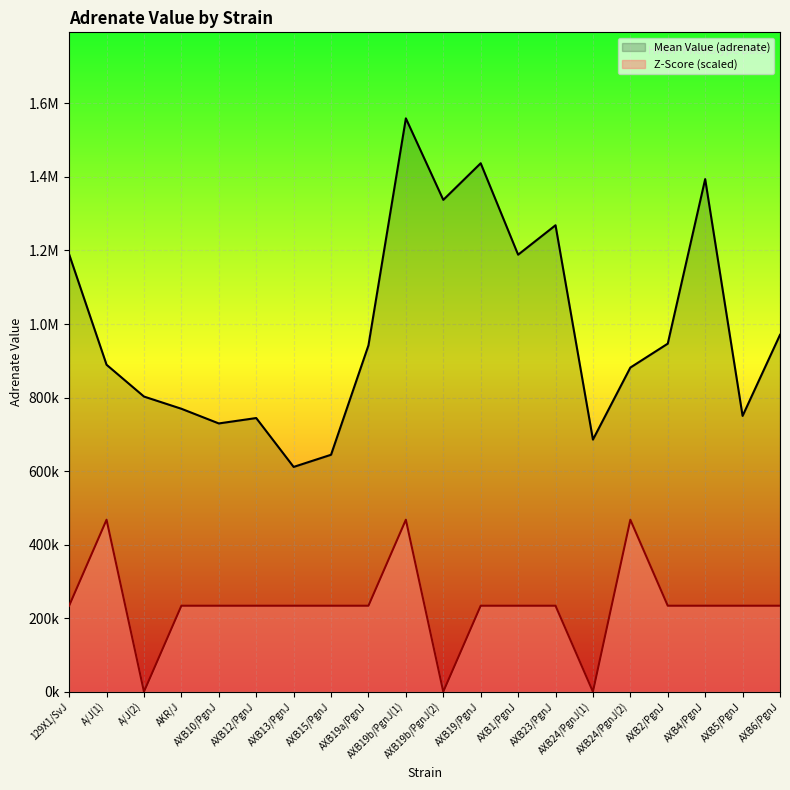

At which label does Mean Value (adrenate) reach its minimum?

AXB13/PgnJ